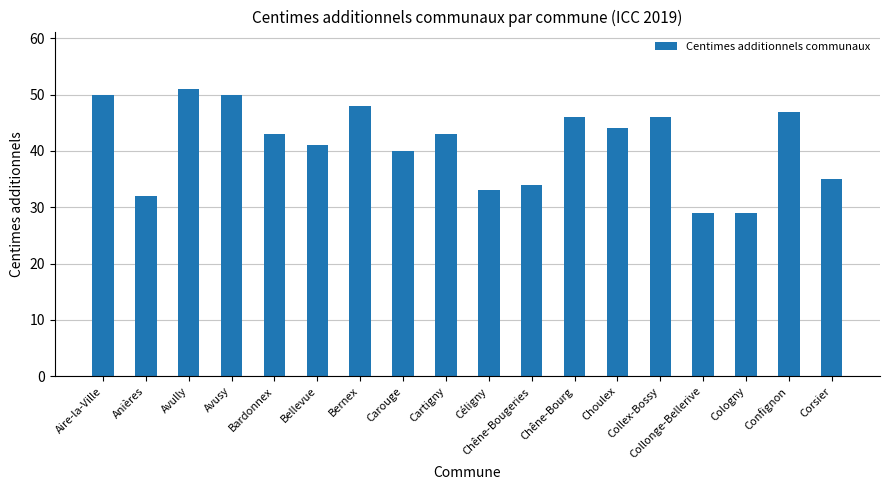

What is the approximate value at Confignon?

47